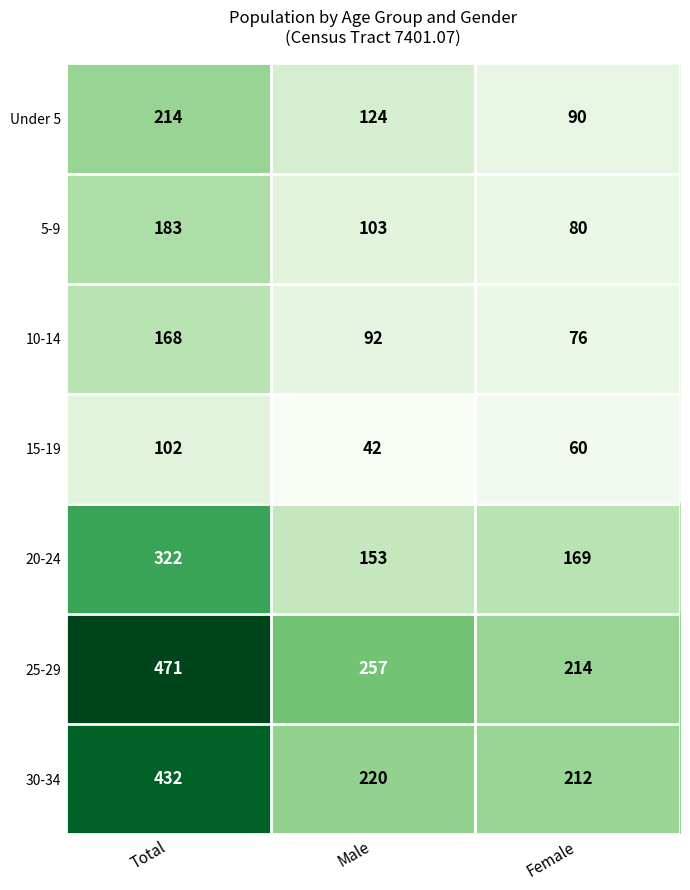

What is the difference between the second highest and minimum values in the 25-29 series?

43